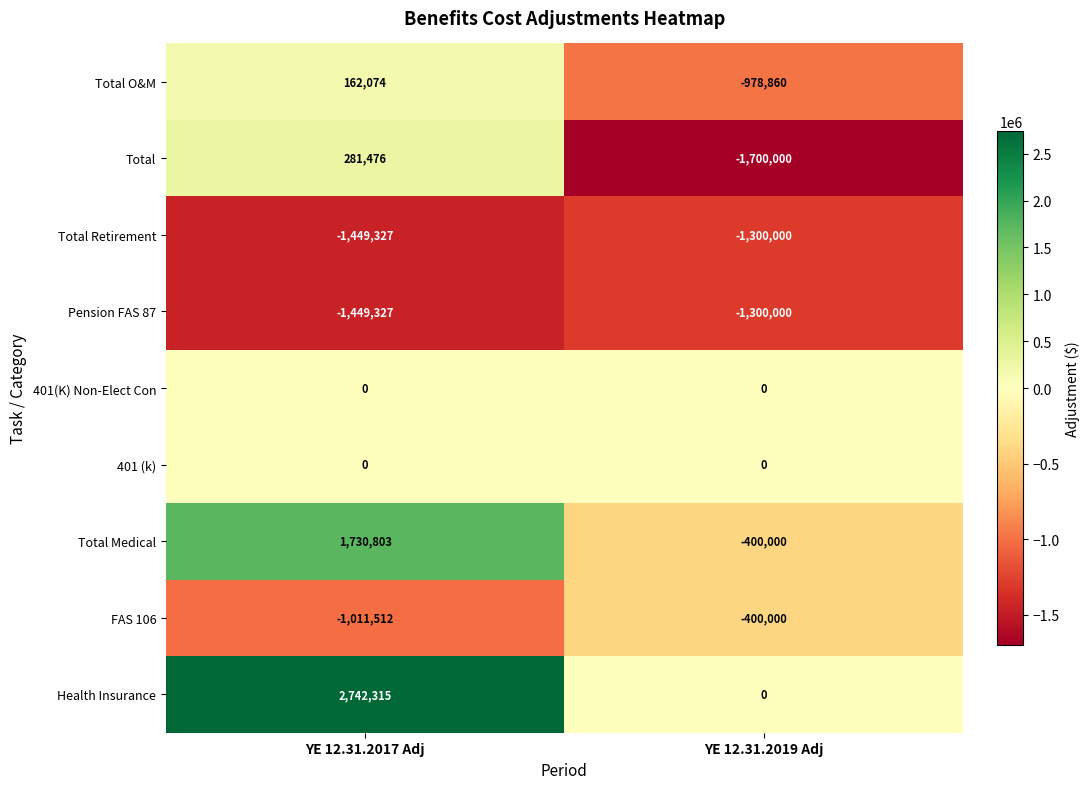

What is the sum of all Health Insurance values?

2742315